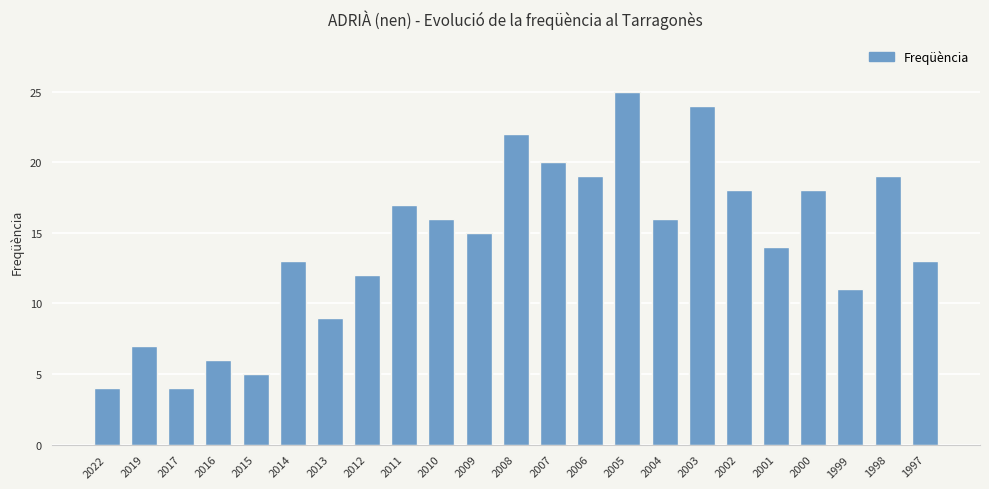

Reading left to right, what are all the values shown in this chart?

4	7	4	6	5	13	9	12	17	16	15	22	20	19	25	16	24	18	14	18	11	19	13